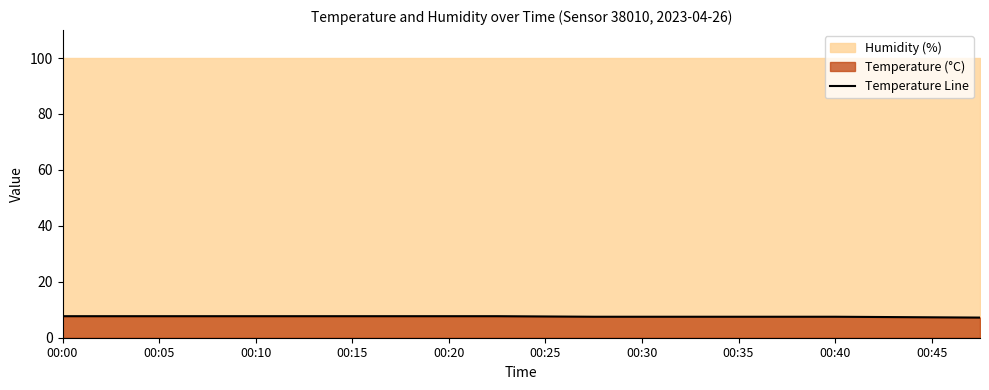

Read the value at 00:00.

7.7